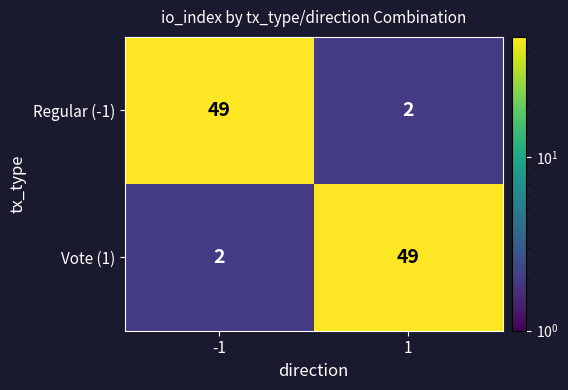

What is the difference between the maximum and minimum values in the Vote (1) series?

47